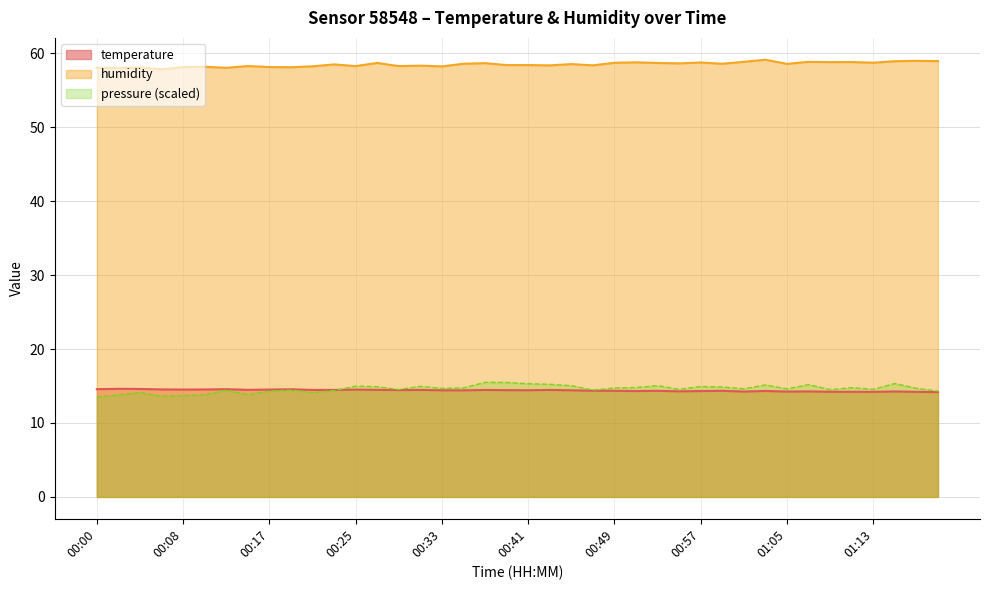

What is the difference between the highest and lowest values at 00:41?

44.0